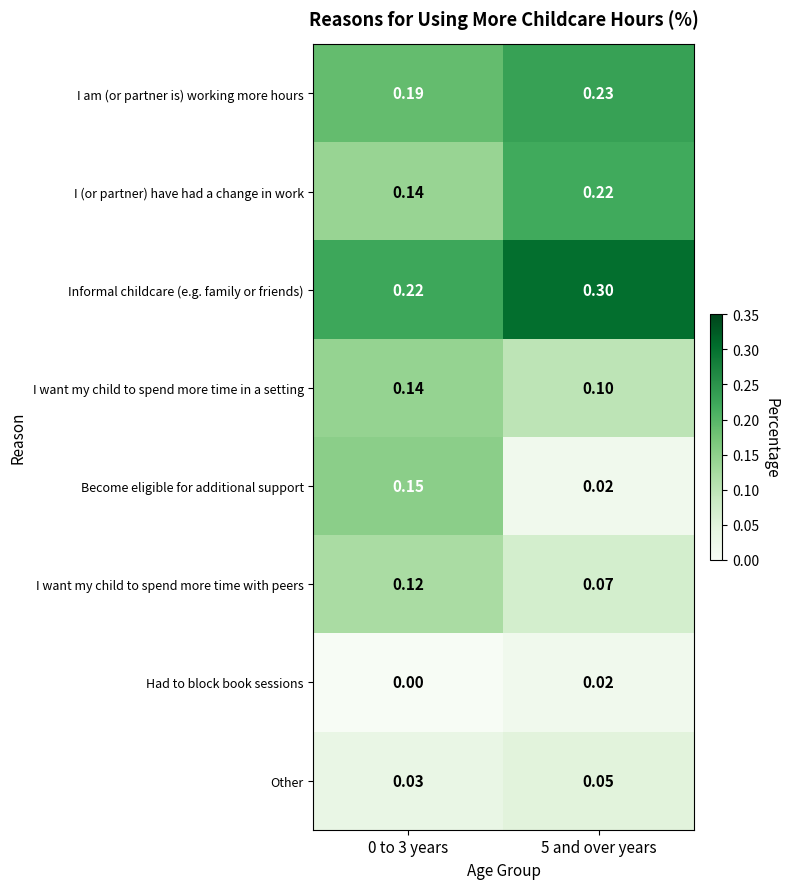

Rank the series by their maximum value, from highest to lowest.

Informal childcare (e.g. family or friends), I am (or partner is) working more hours, I (or partner) have had a change in work, Become eligible for additional support, I want my child to spend more time in a setting, I want my child to spend more time with peers, Other, Had to block book sessions